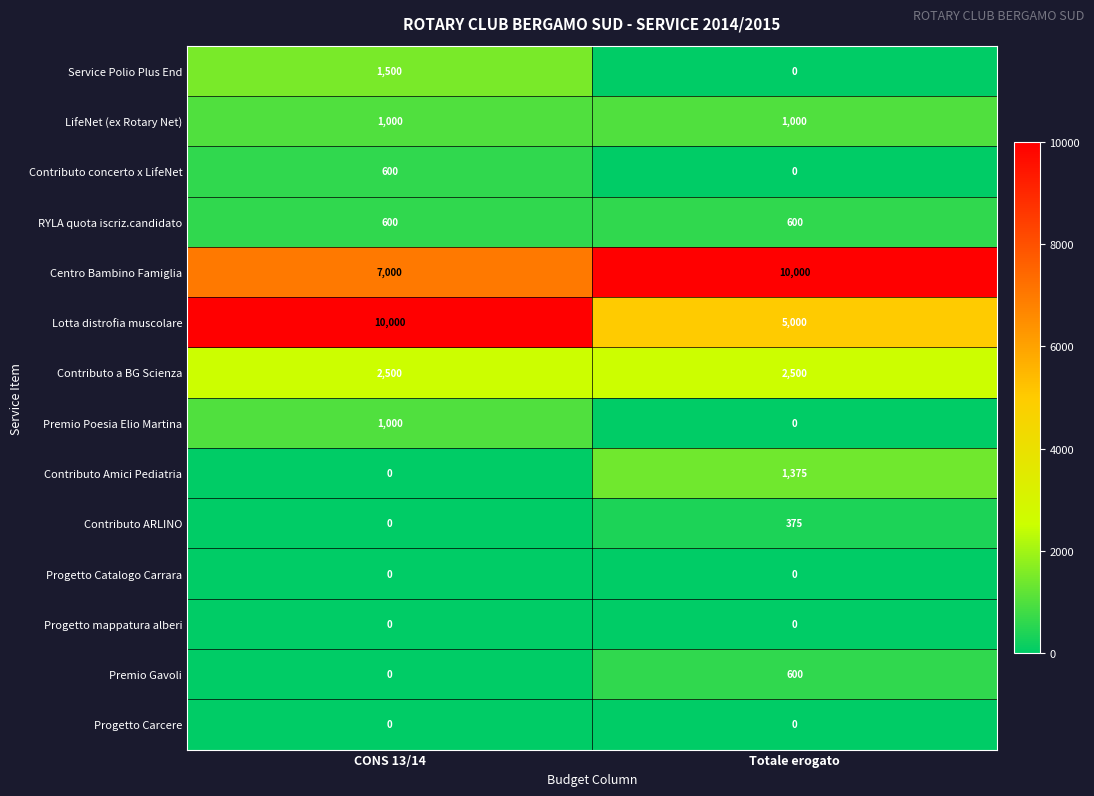

Rank the categories by Centro Bambino Famiglia value from highest to lowest.

Totale erogato, CONS 13/14